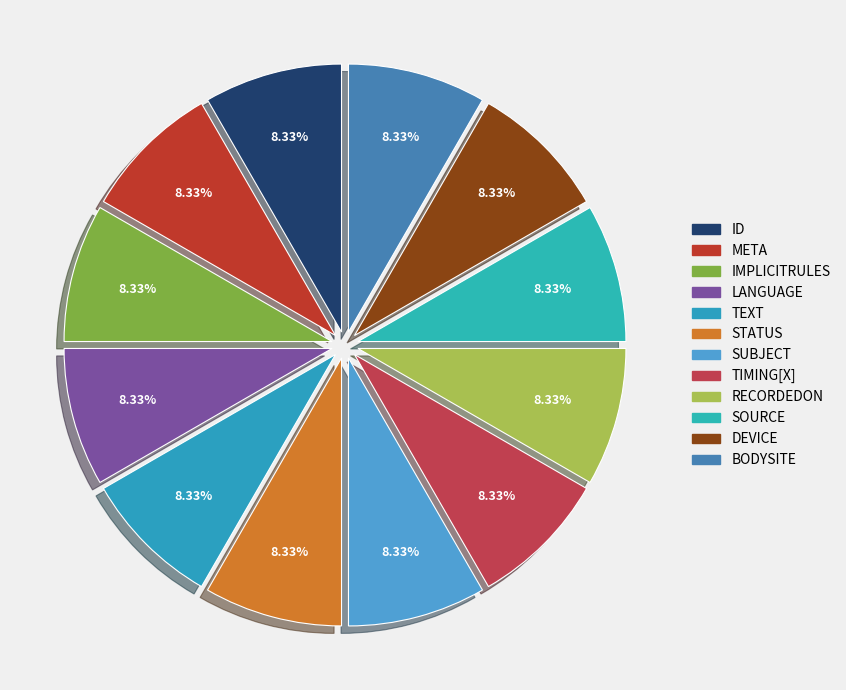

Count the number of slices in the pie.

12